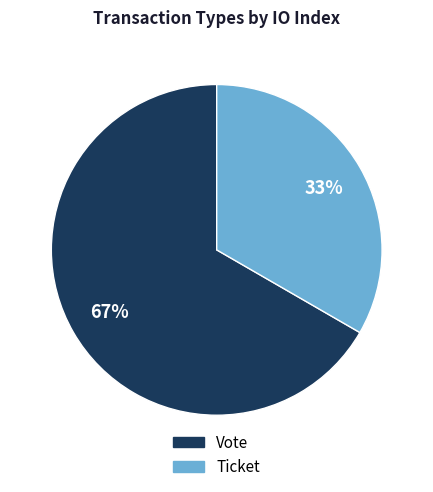

Which category has the smallest portion of the pie?

Ticket